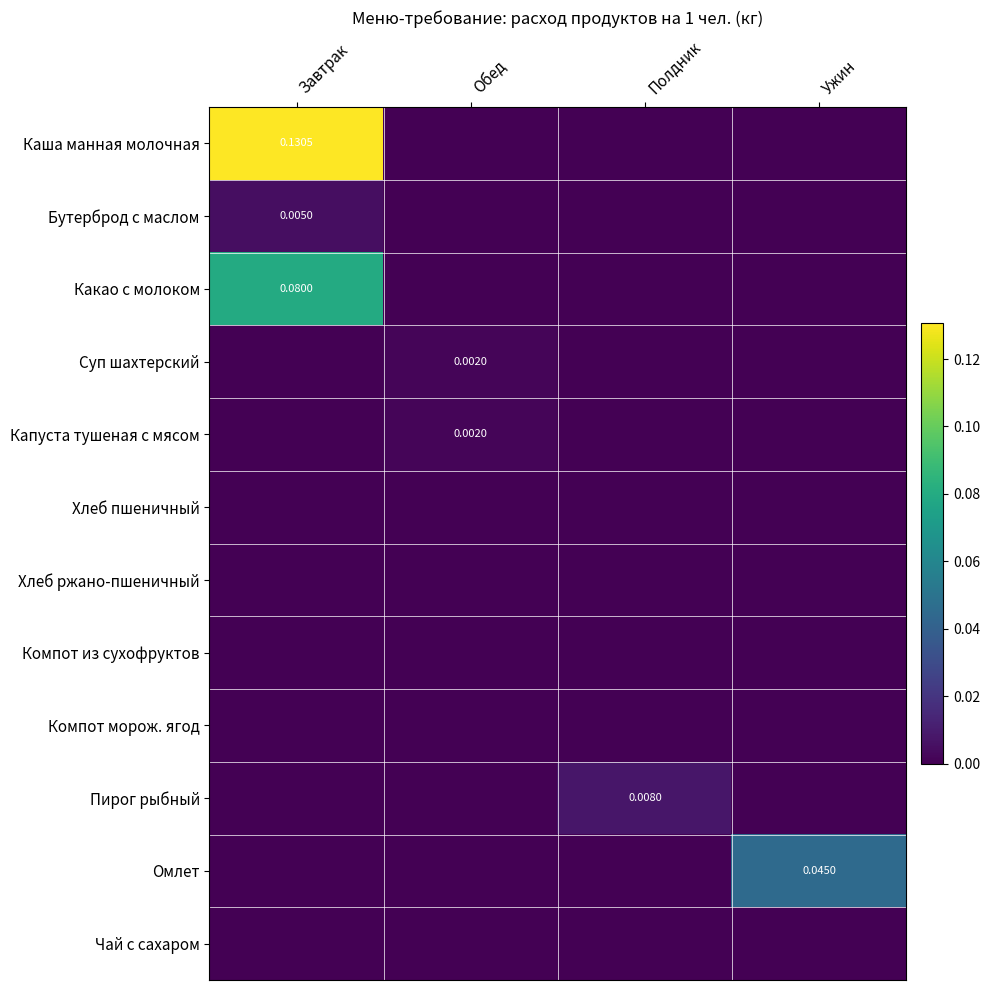

How many data points in Какао с молоком are above 0?

1